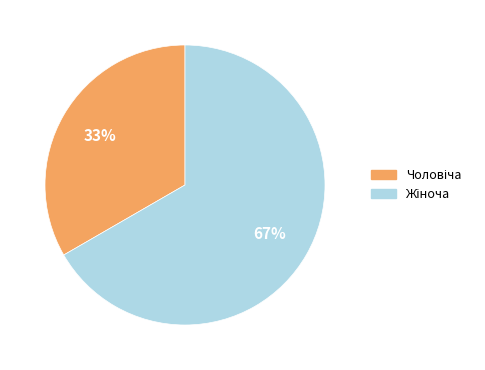

To the nearest percent, what is the average slice percentage?

50%